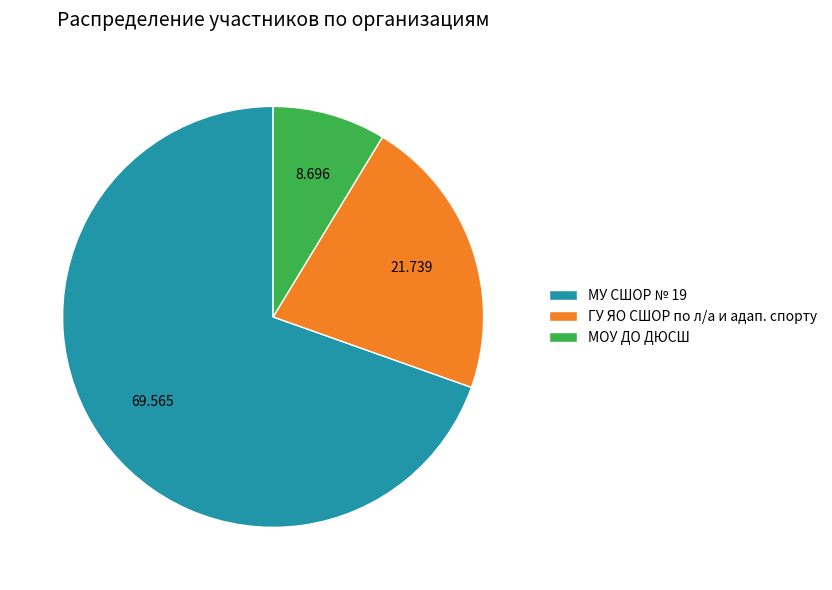

Between ГУ ЯО СШОР по л/а и адап. спорту and МУ СШОР № 19, which is larger?

МУ СШОР № 19